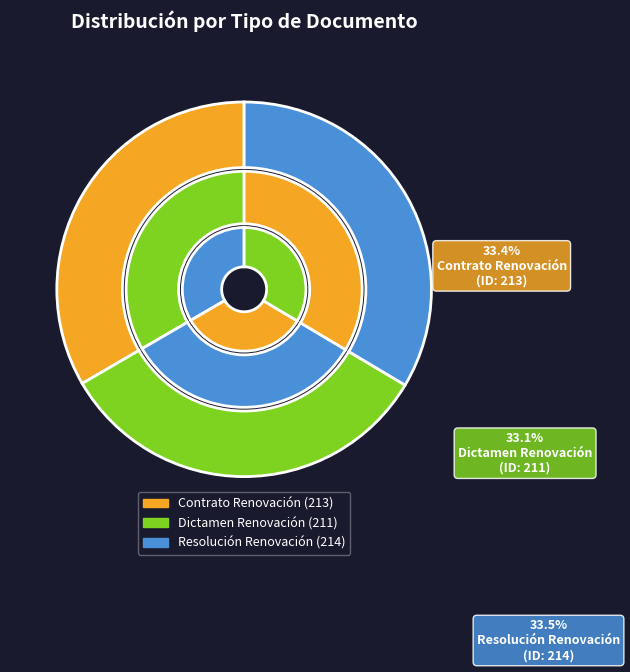

What percentage is the Resolución Renovación slice, to the nearest percent?

34%